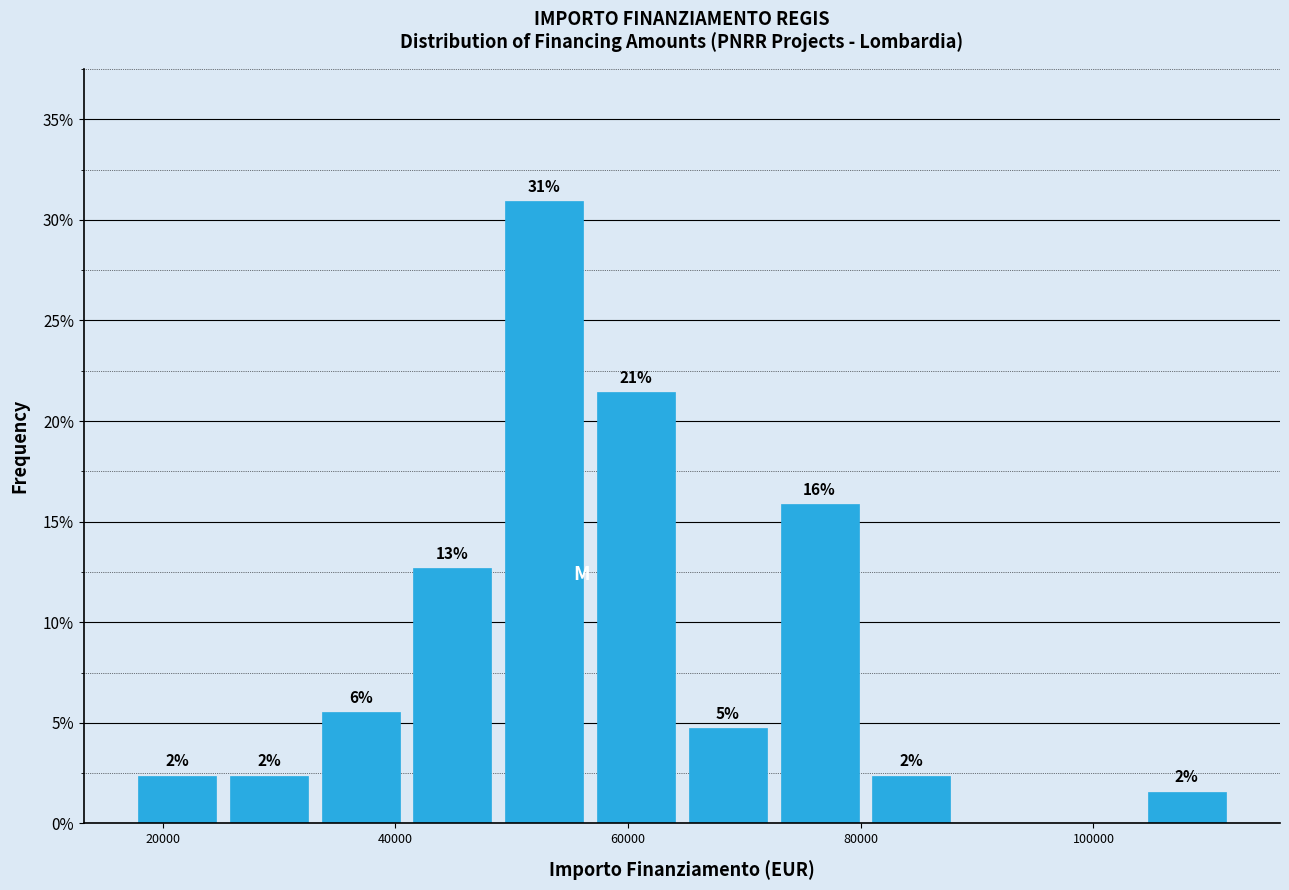

Read against the x-axis, roughly where is the centre of the tallest bar?

52000